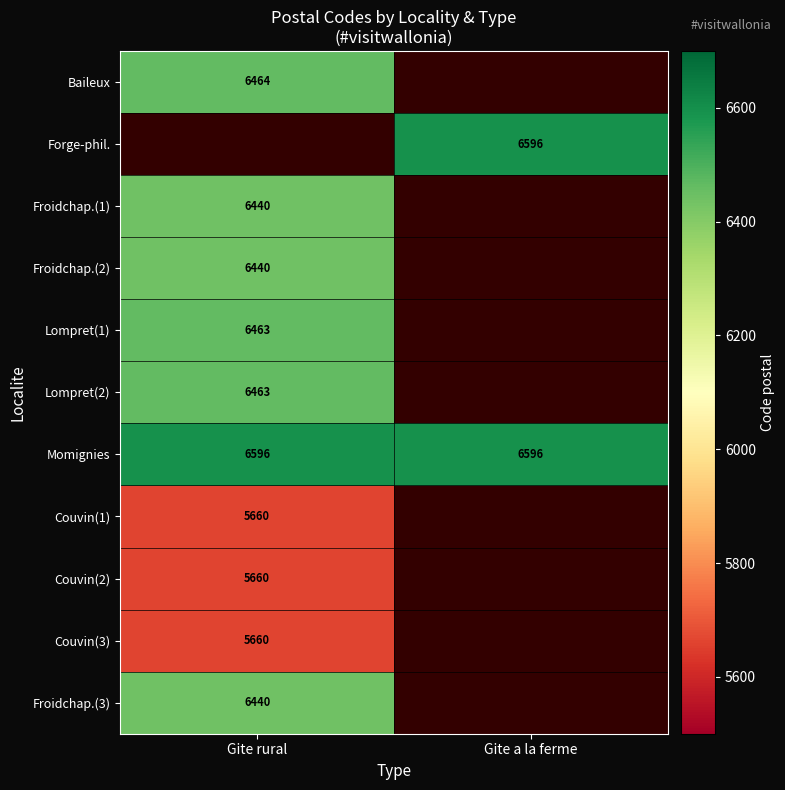

How many distinct data groups are displayed?

11